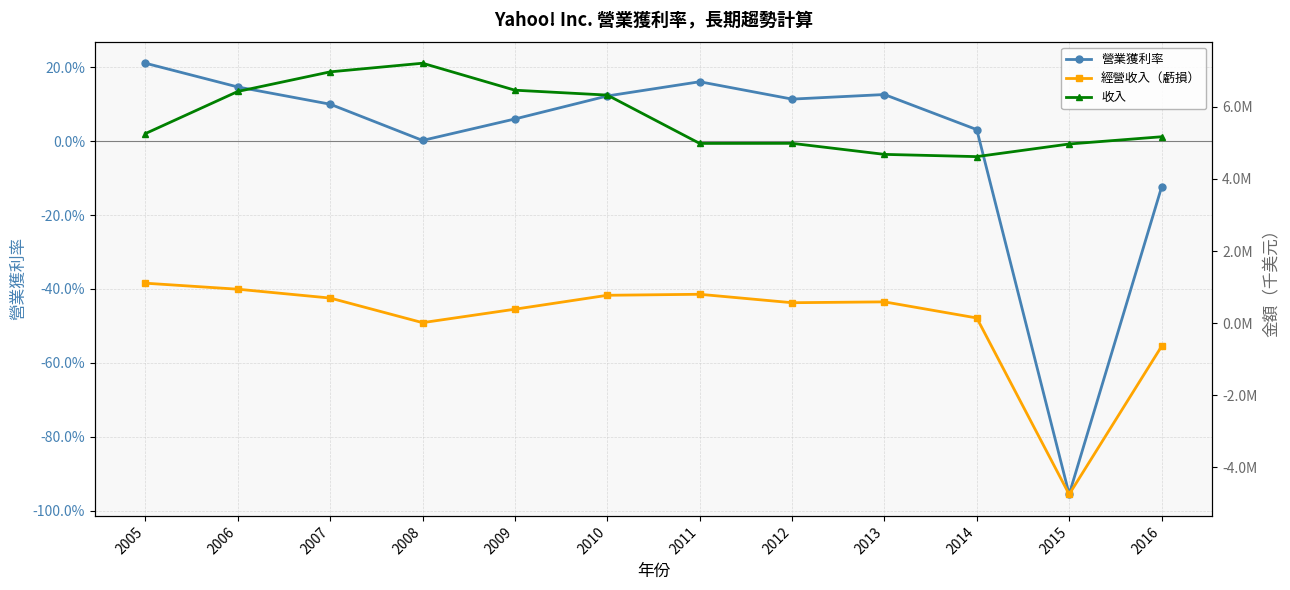

The 經營收入（虧損） series shows 632315.3 at 2009. True or false?

False